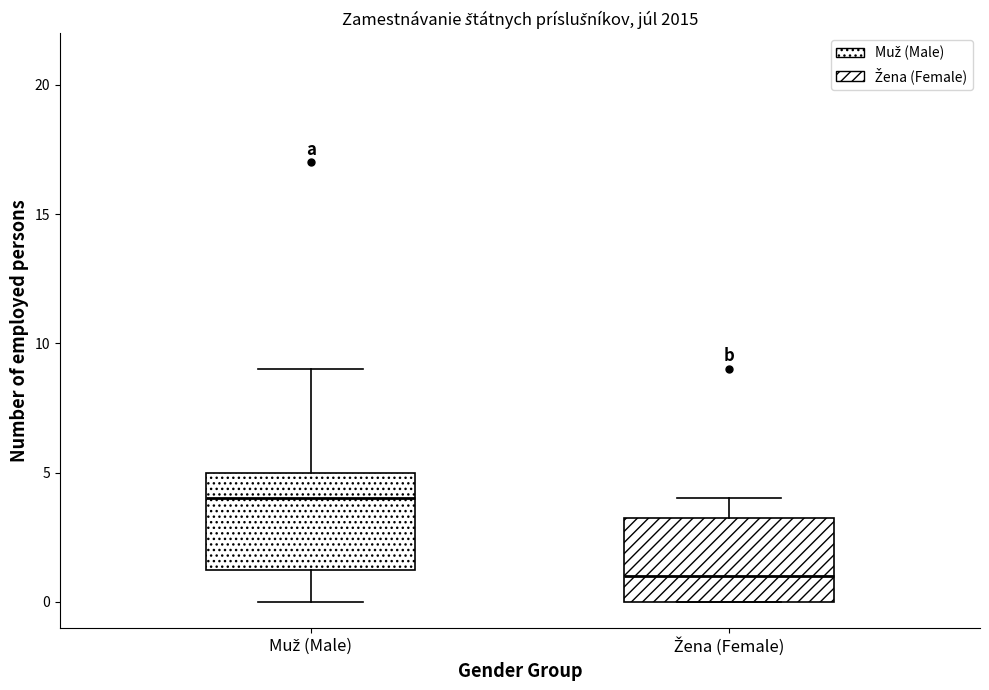

Which box has the highest median line?

Muž (Male)